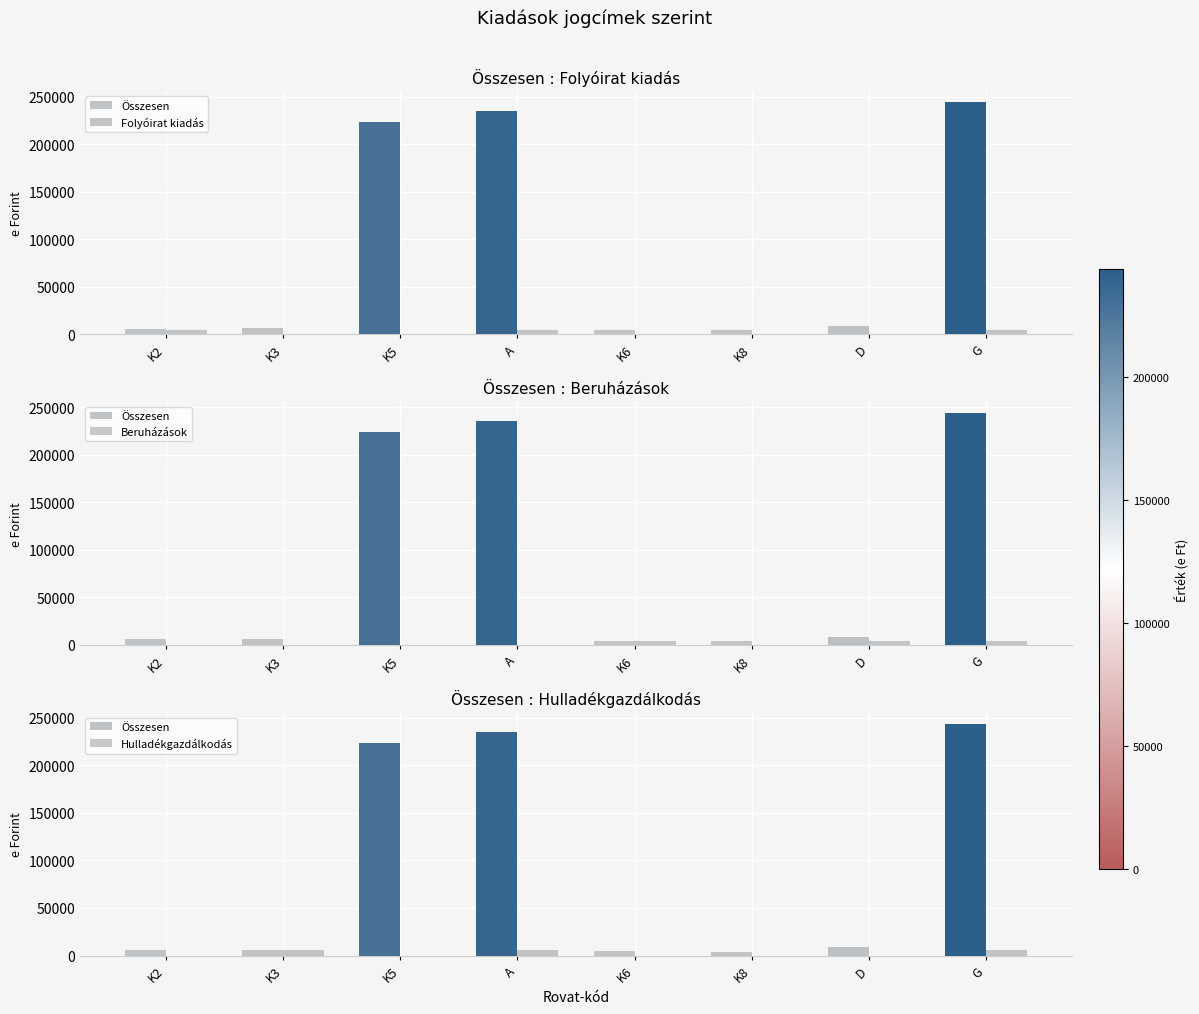

At which label is Összesen closest to 123917?

K5